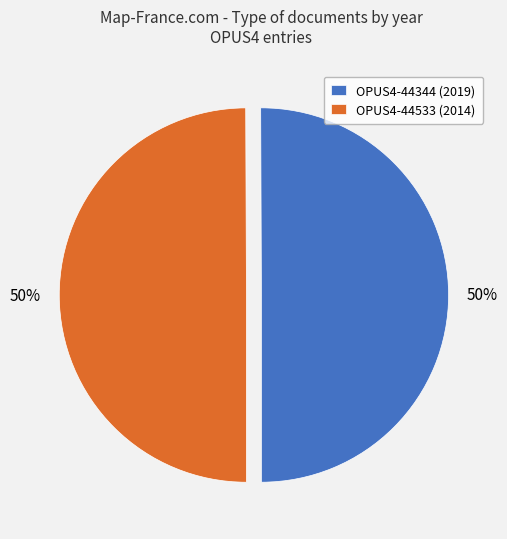

What percentage is the OPUS4-44533 slice, to the nearest percent?

50%